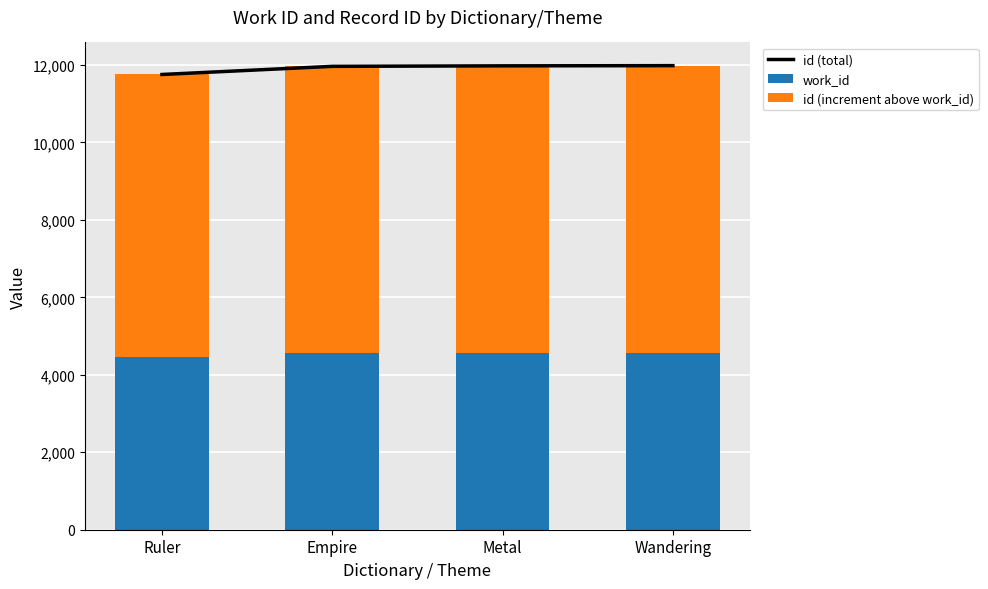

Rank the series by their average value, from lowest to highest.

work_id, id (increment above work_id), id (total)